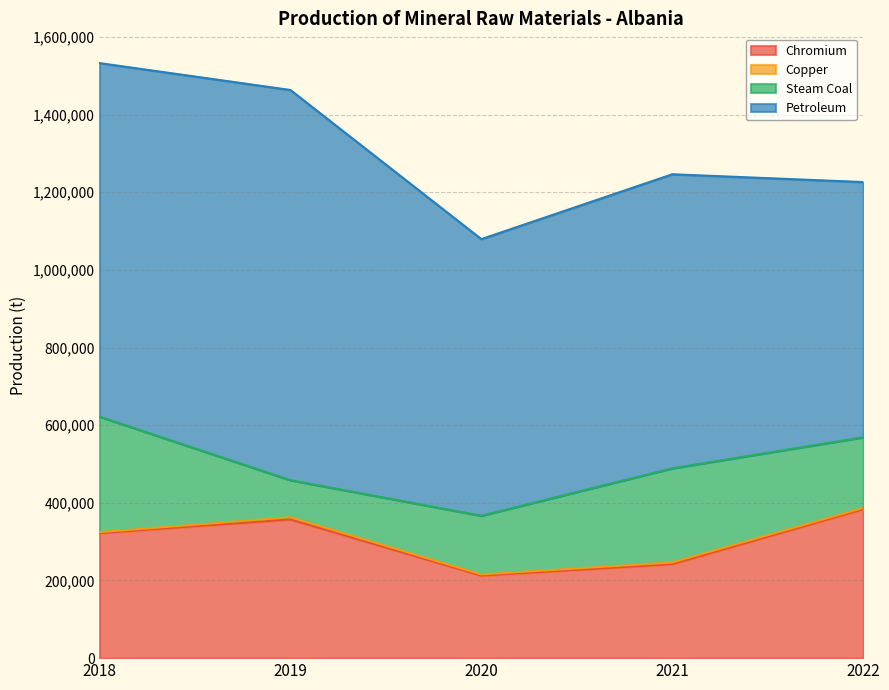

What is the difference between the maximum and minimum values in the Chromium series?

170750